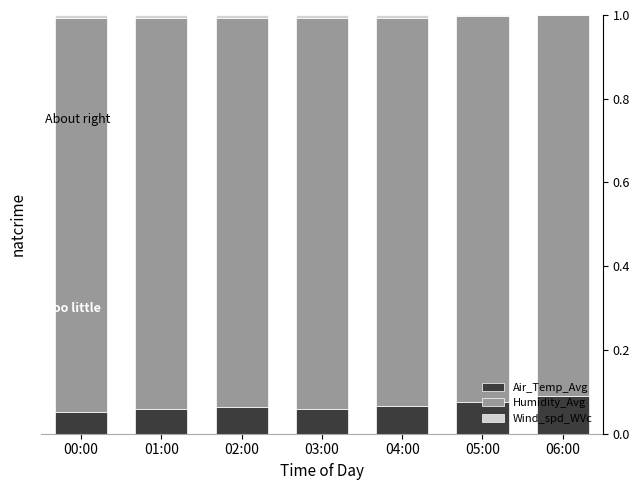

How many data points does each series have?

7